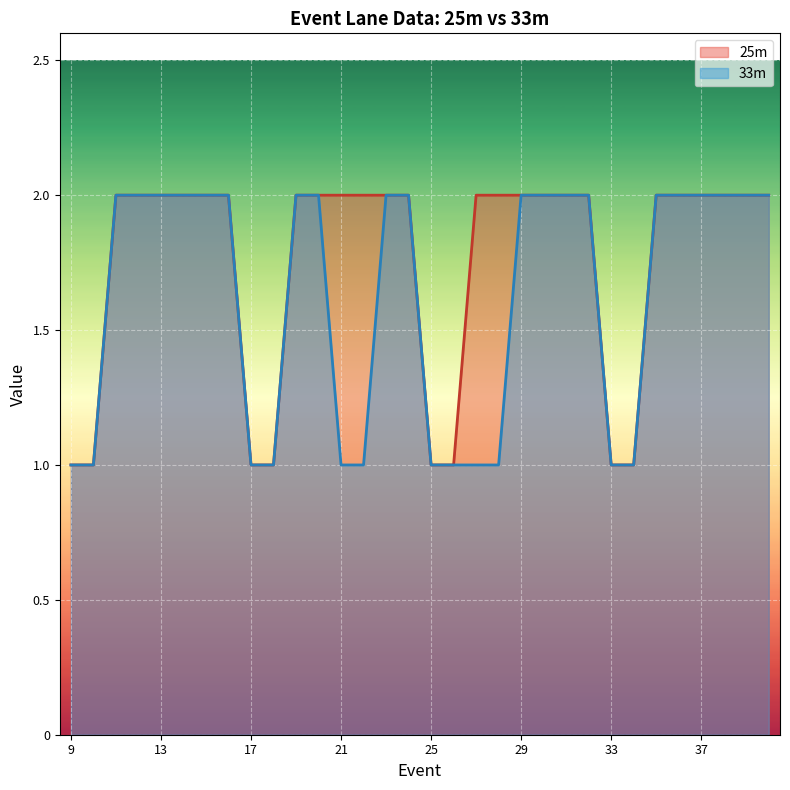

Where is 25m nearest to the value 1?

9